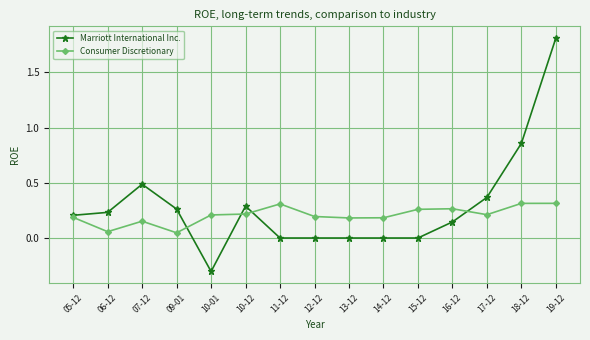

Which category has the lowest value across all series?

10-01